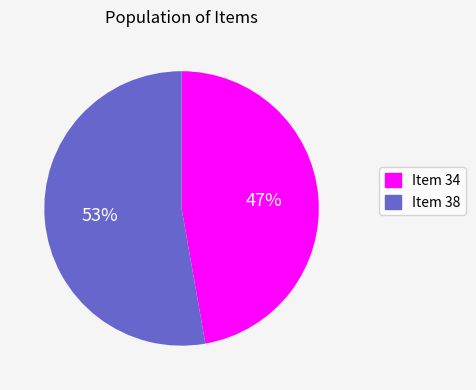

Rank the categories by value from lowest to highest.

Item 34, Item 38